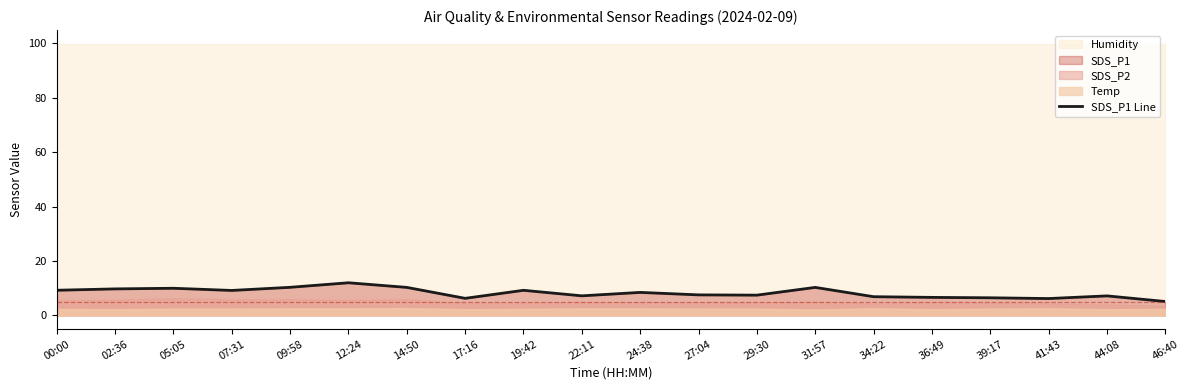

What is the label of the 8th point from the right?

29:30